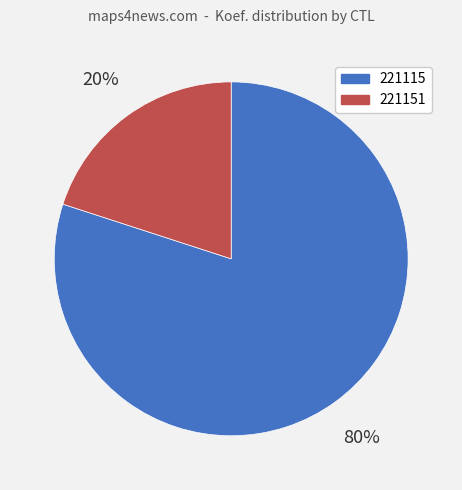

Rank the categories by value from highest to lowest.

221115, 221151